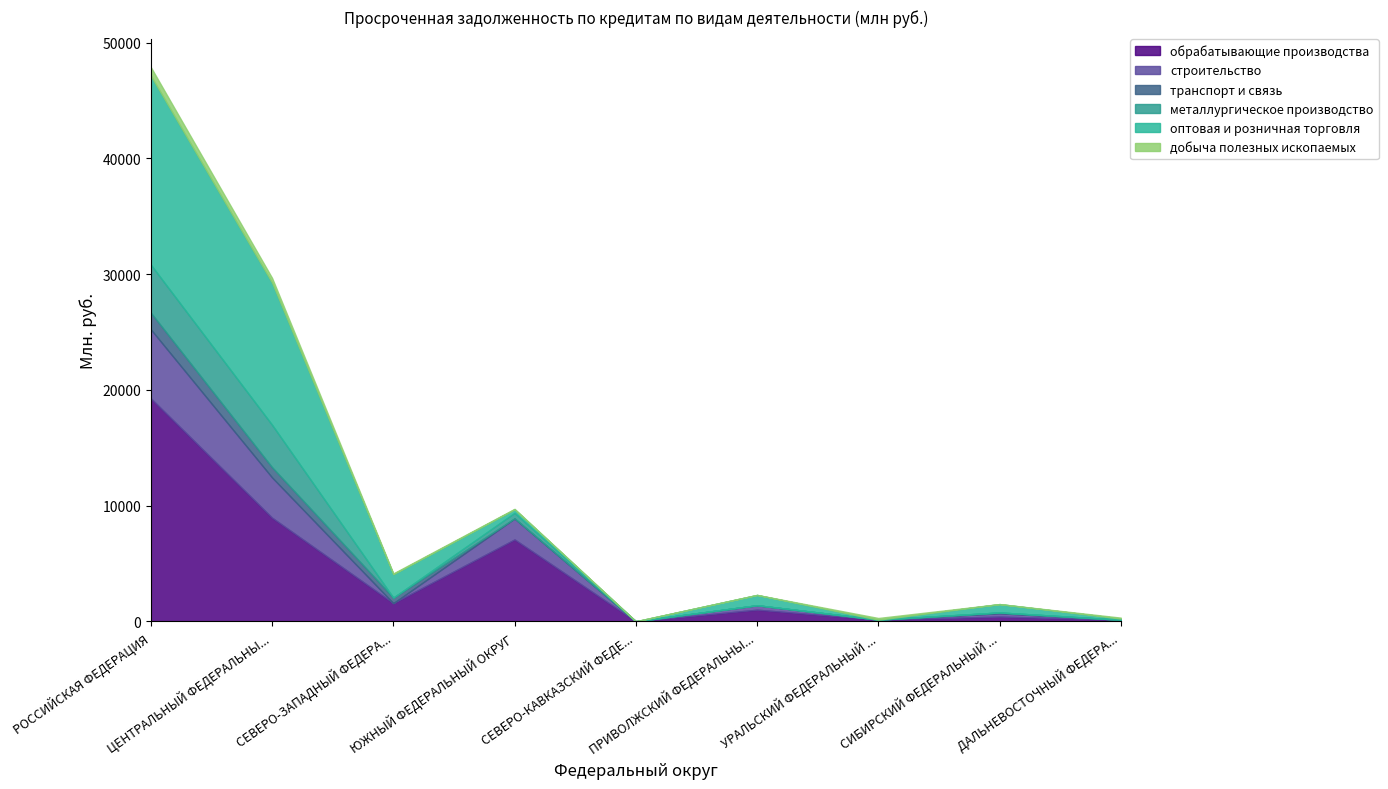

Does the chart display data point markers on the line(s)?

No